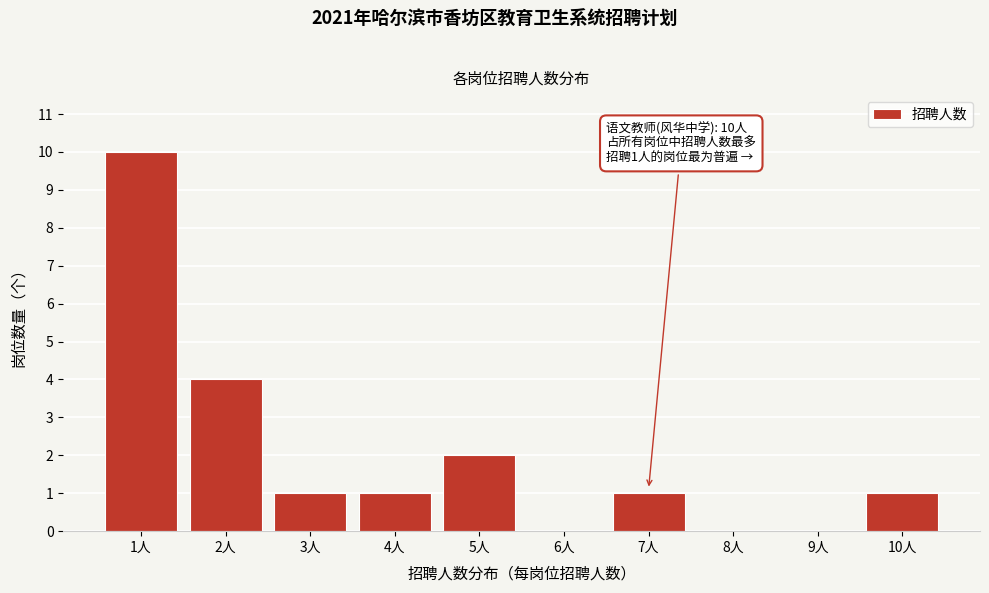

Reading left to right, transcribe all the data shown in this chart.

1人=10	2人=4	3人=1	4人=1	5人=2	6人=0	7人=1	8人=0	9人=0	10人=1